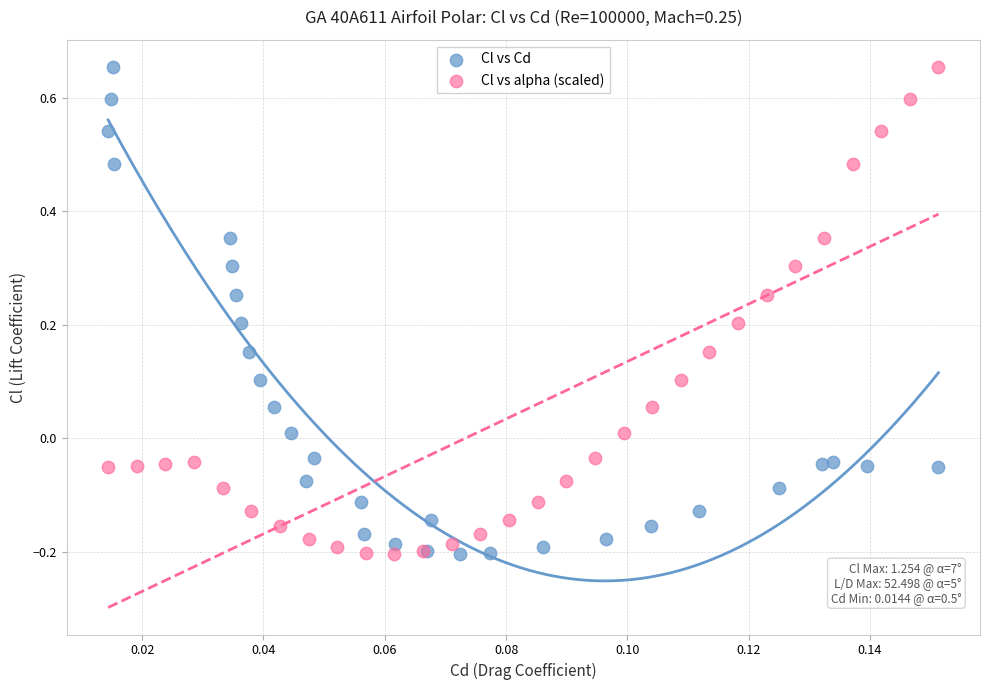

What are all the series names shown in the legend?

Cl vs Cd, Cl vs alpha (scaled)